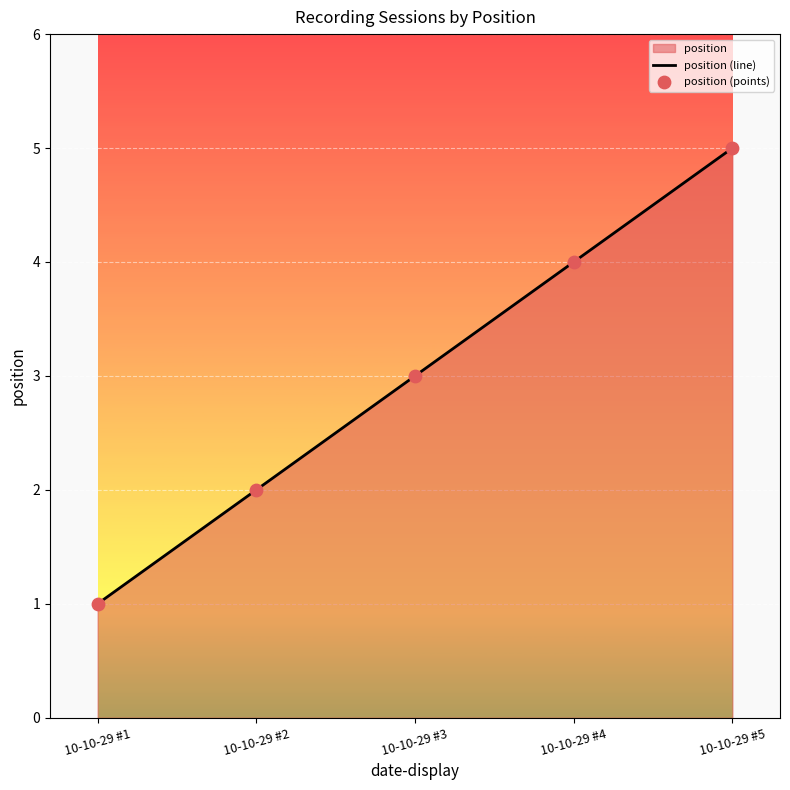

Which series has the largest Y range (max minus min)?

position (line)